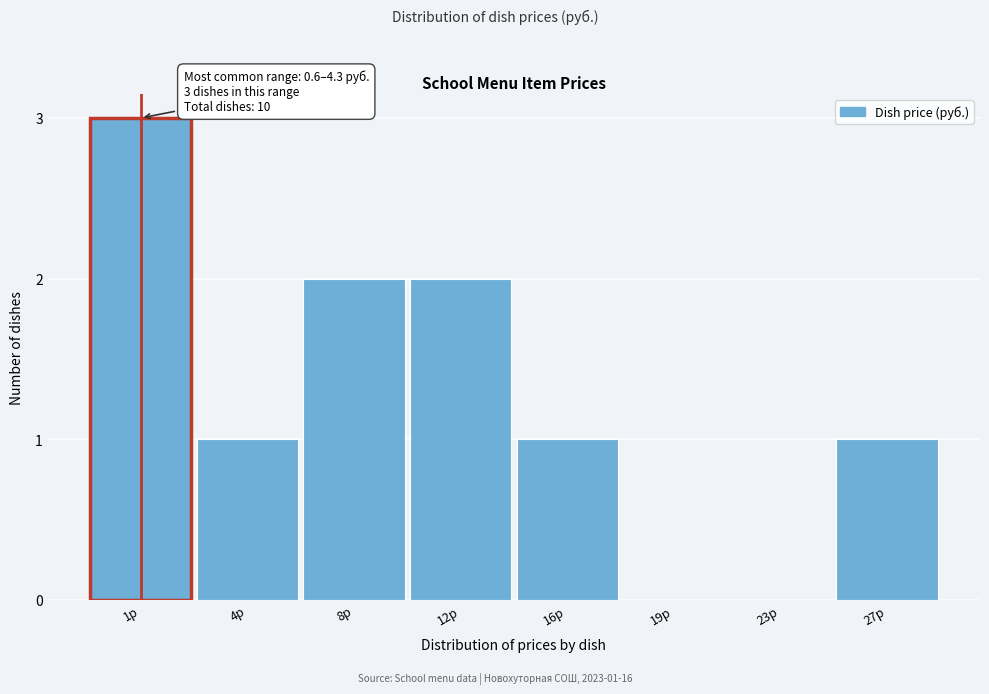

Reading right to left, list all the values displayed in this chart.

27р=1	23р=0	19р=0	16р=1	12р=2	8р=2	4р=1	1р=3